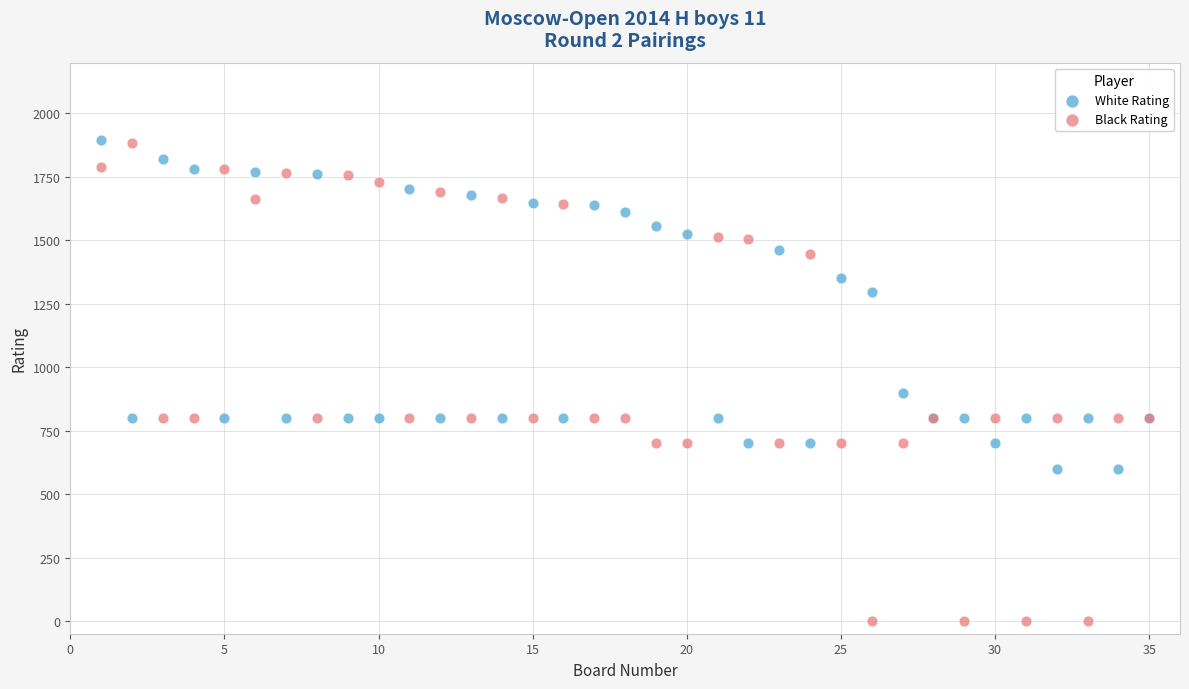

What are all the series names shown in the legend?

White Rating, Black Rating